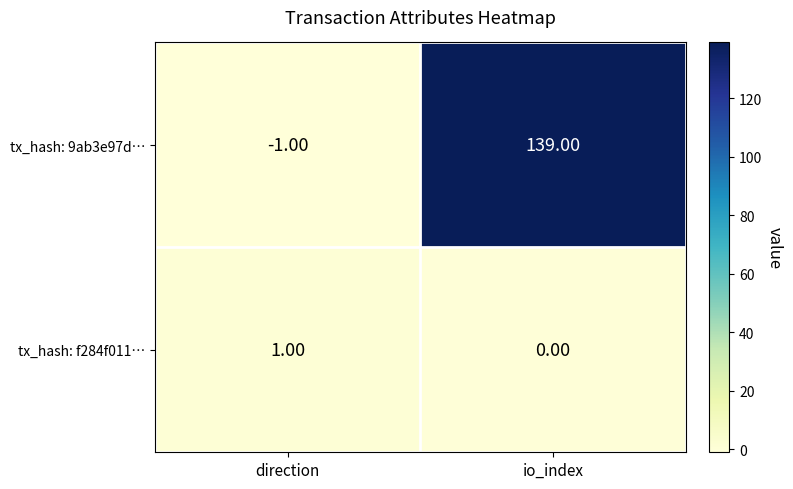

What is the sum of the tx_hash: 9ab3e97d… values at io_index and direction?

138